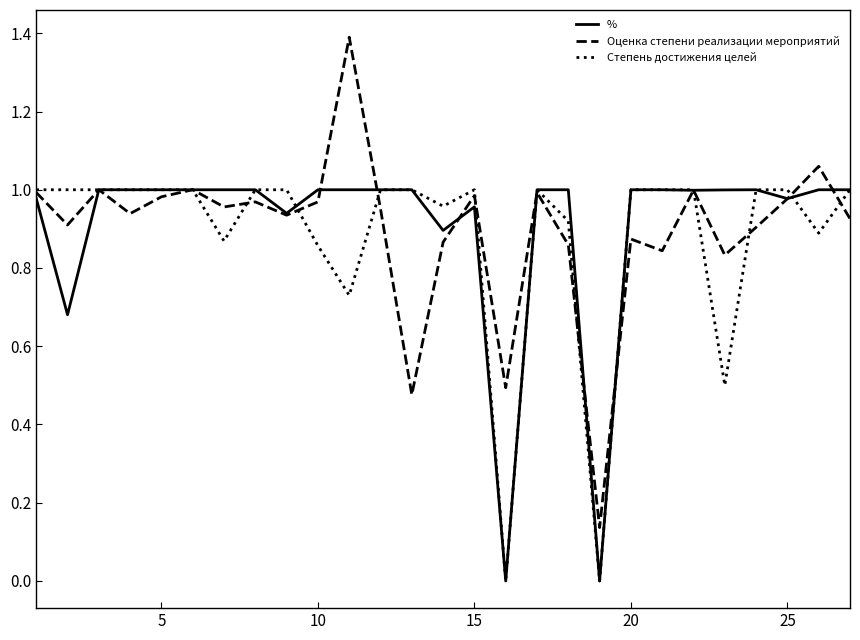

Which series ends up on top after the final intersection of Оценка степени реализации мероприятий and Степень достижения целей?

Степень достижения целей